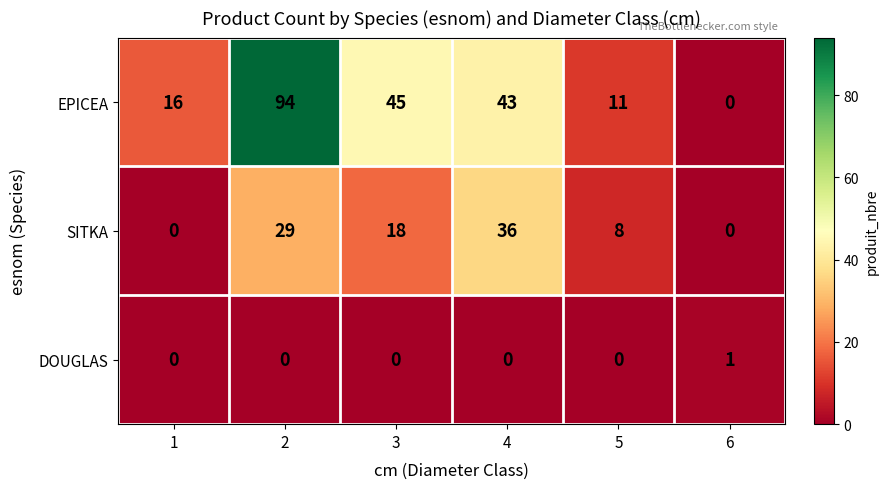

At how many categories does at least one series exceed 38?

3